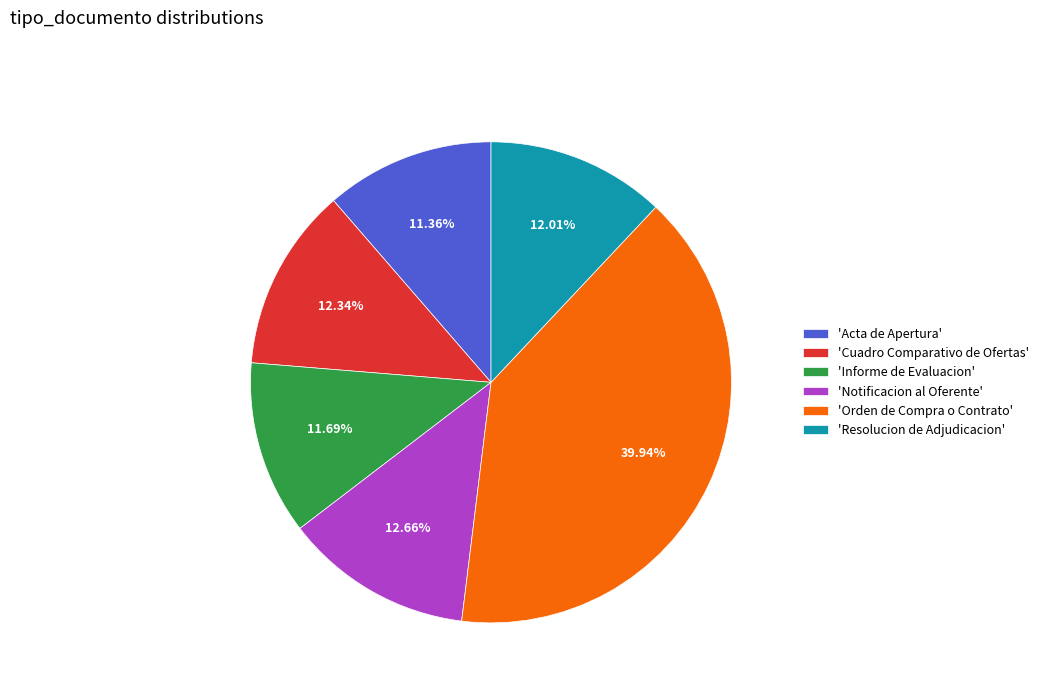

Does 'Acta de Apertura' account for over 50% of the chart?

No